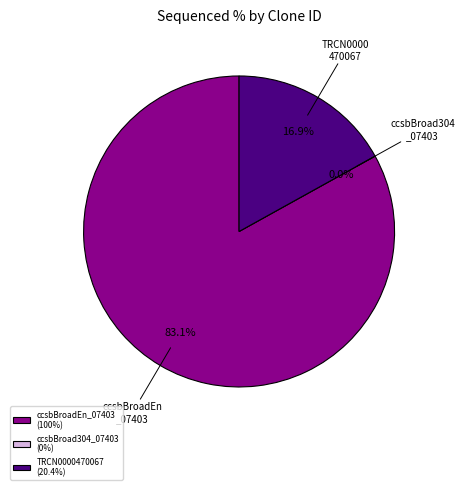

Does TRCN0000470067 account for over 50% of the chart?

No